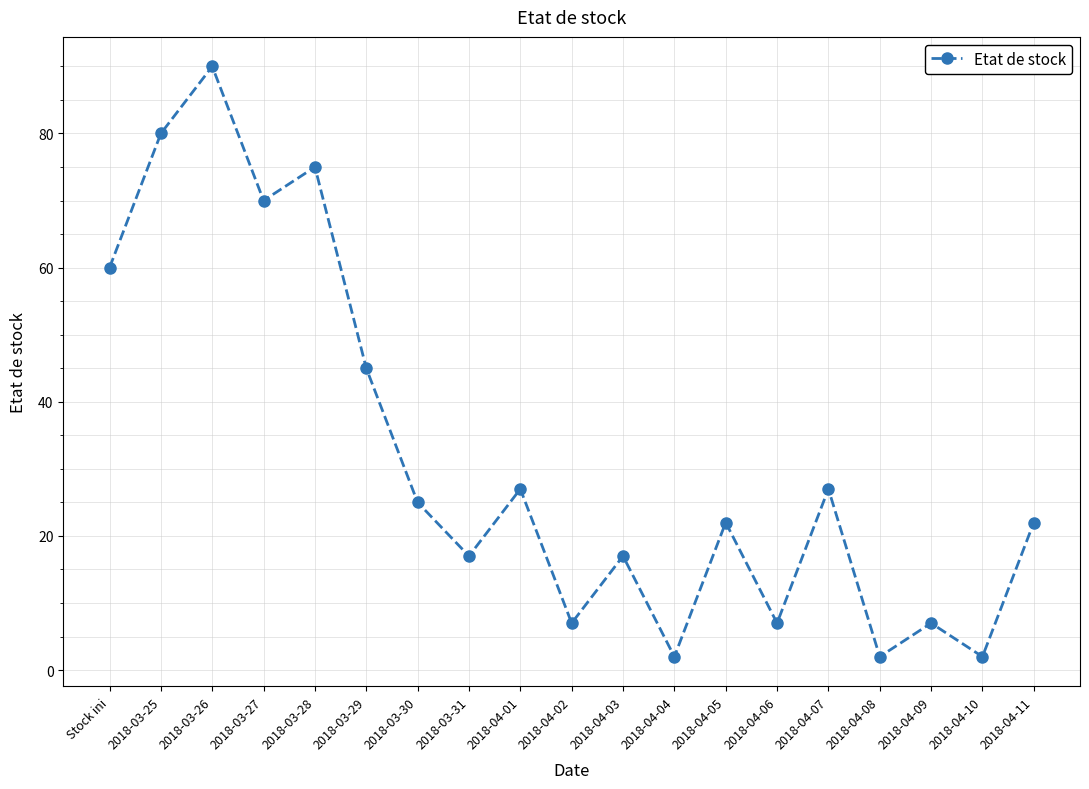

What is the difference between the second highest and second lowest values?

78